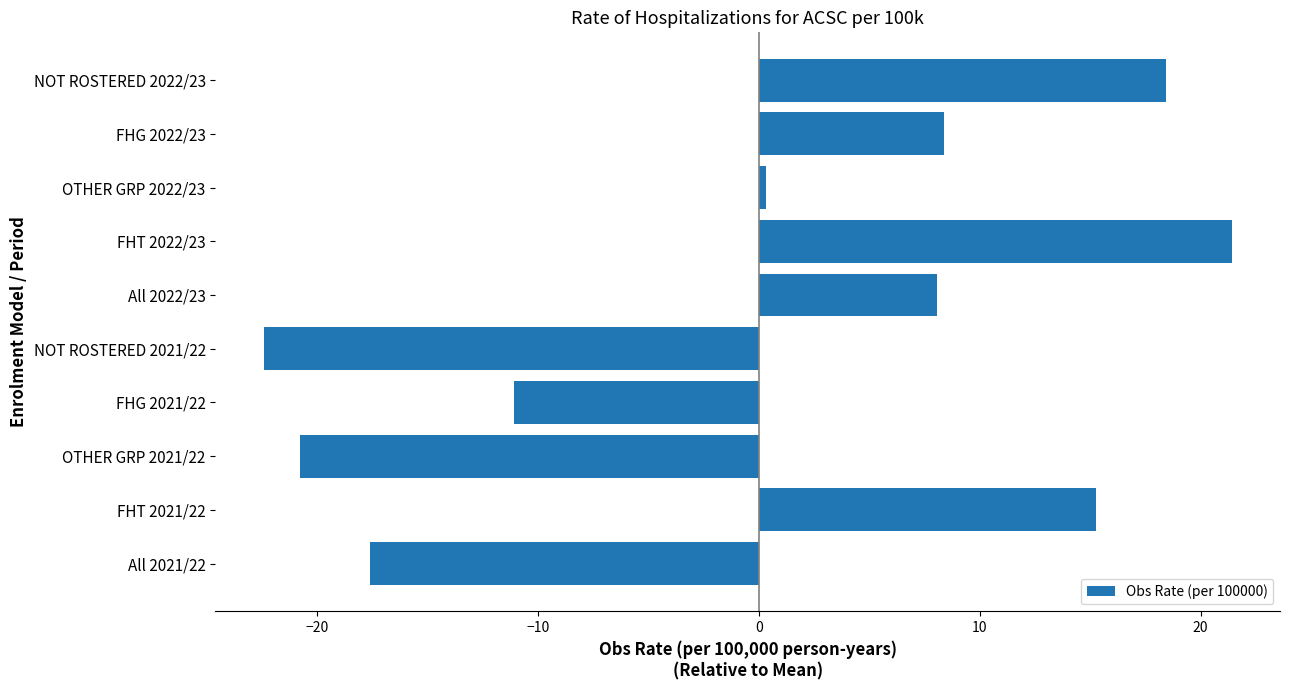

What is the difference between the maximum and minimum values?

43.8